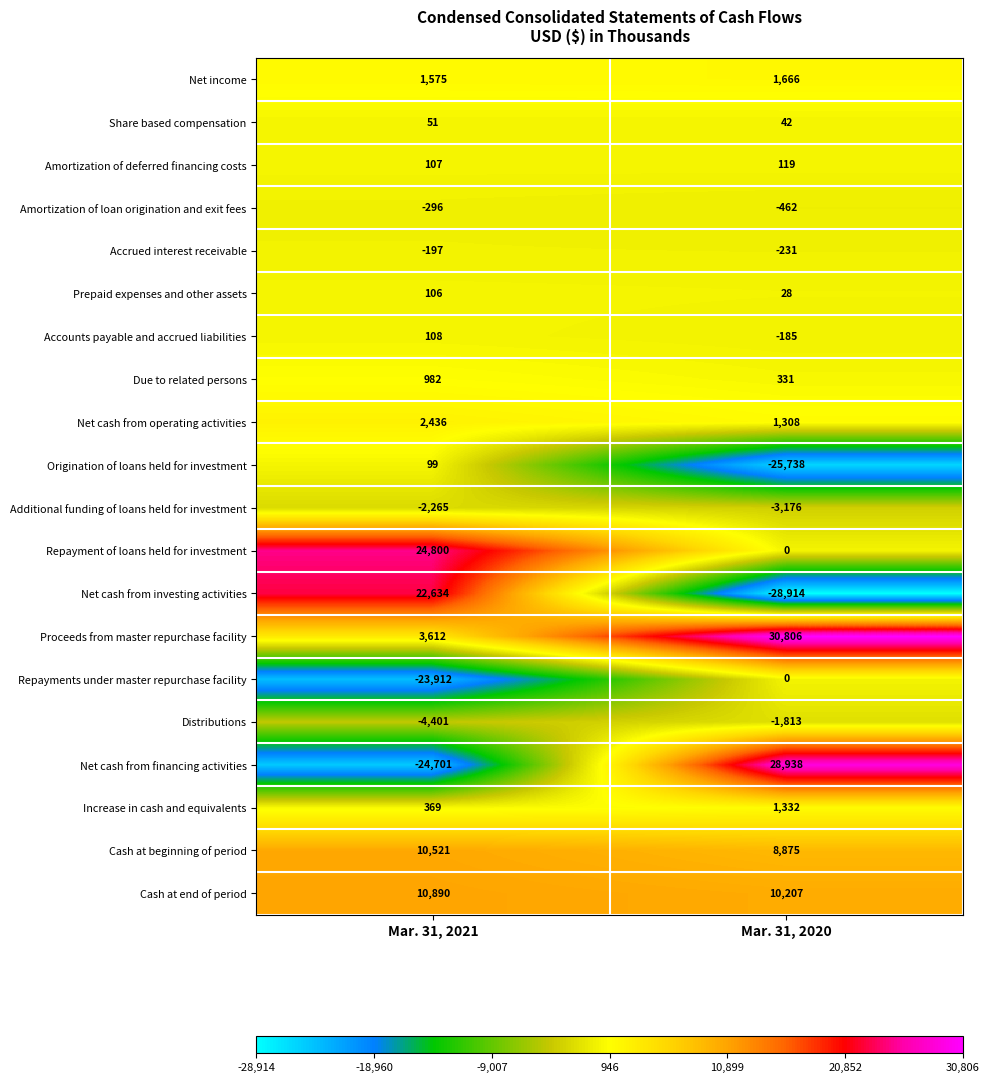

At which label is Net cash from financing activities closest to 2118?

Mar. 31, 2021